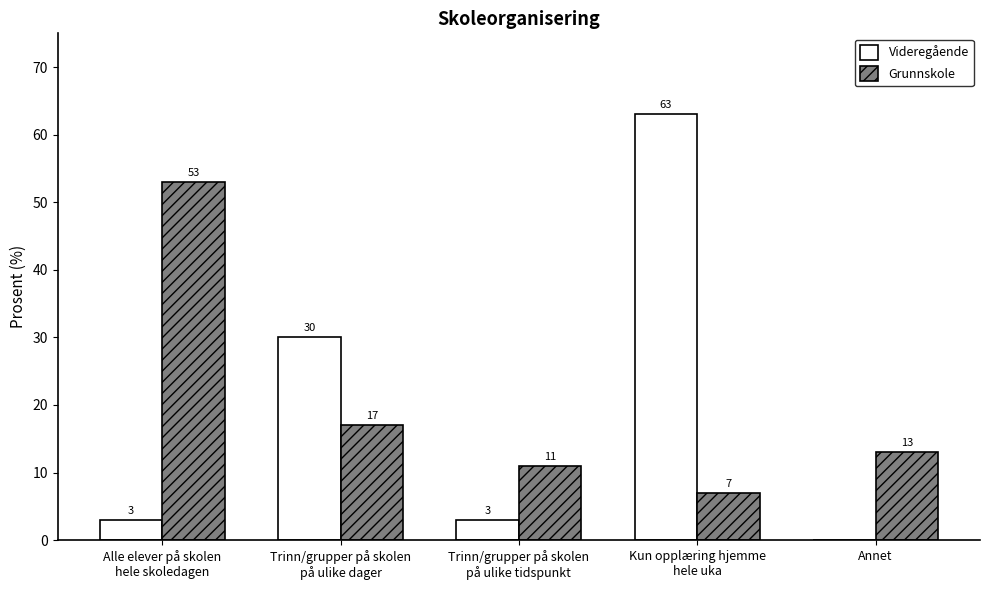

What is the total value across all series at Trinn/grupper på skolen
på ulike tidspunkt?

14